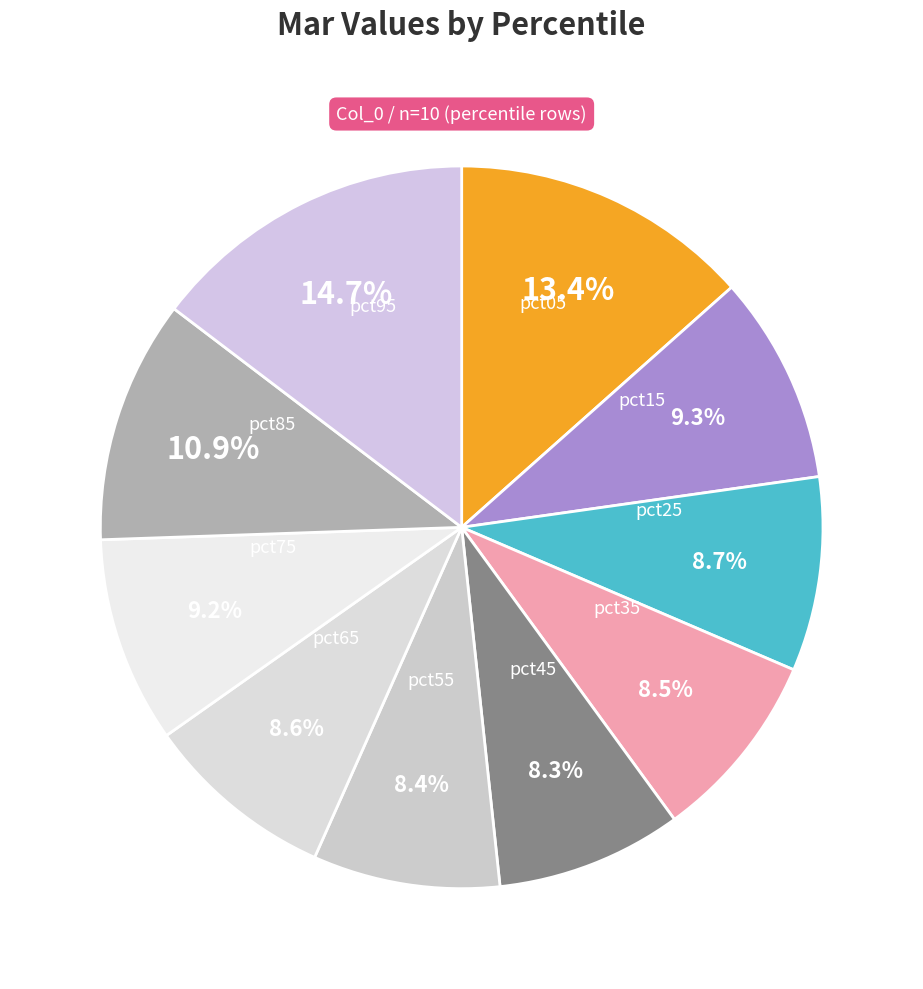

What percentage is the pct95 slice, to the nearest percent?

15%